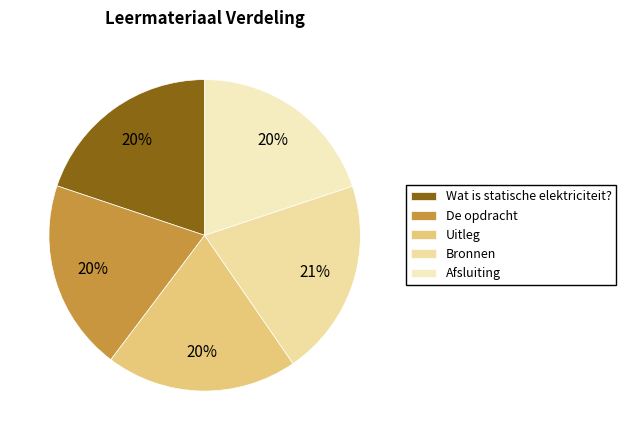

How many slices are in this pie chart?

5